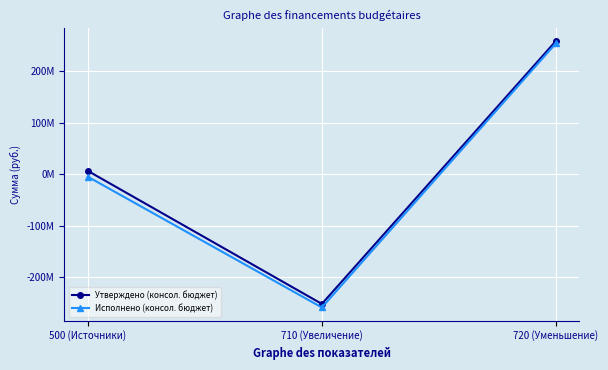

Is this an area chart (filled region under the line)?

No